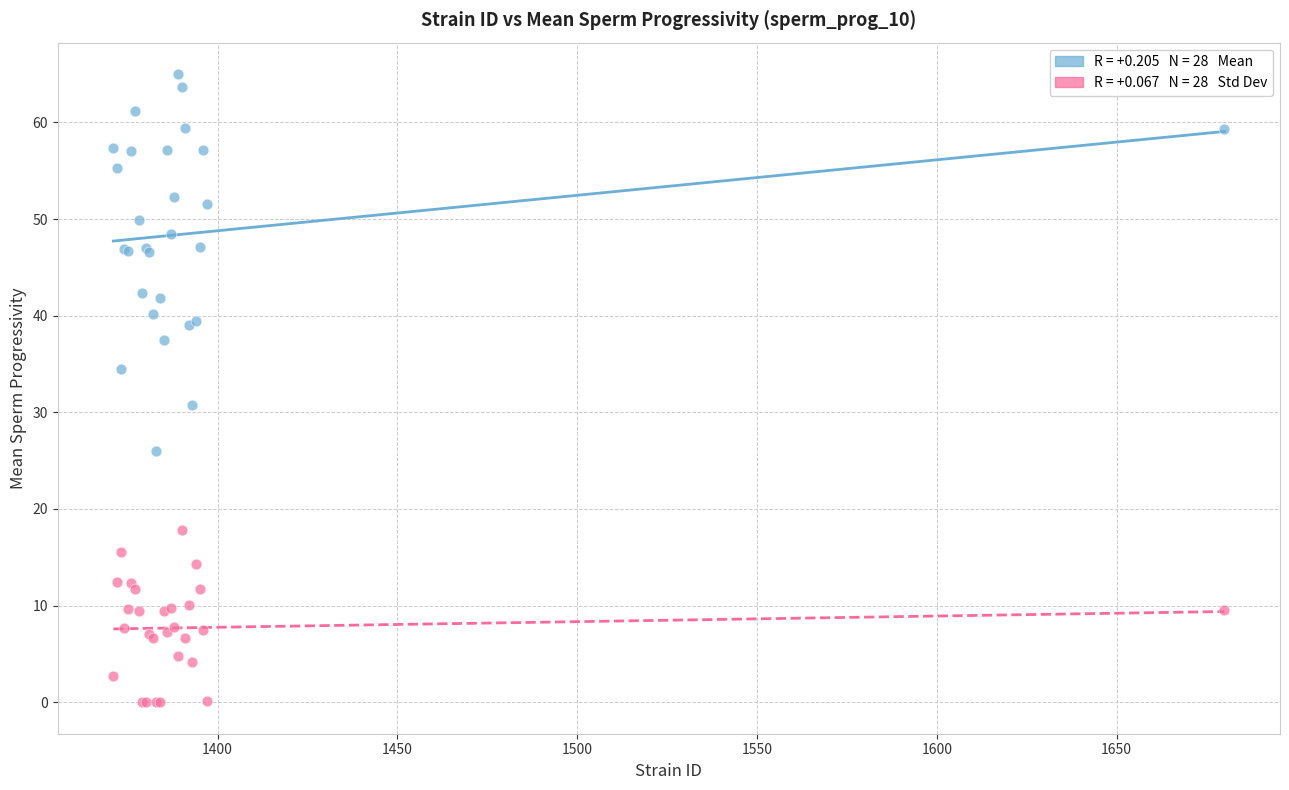

Across all series, what Y value is closest to 32?

30.7